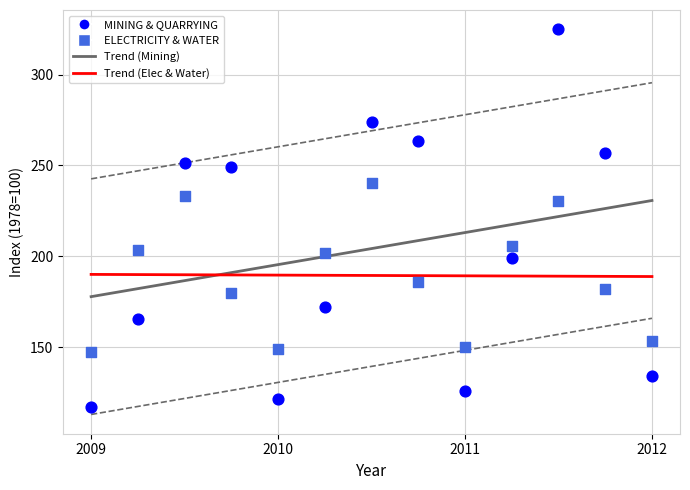

Across all data points, what is the range of Y values (max minus min)?

208.1